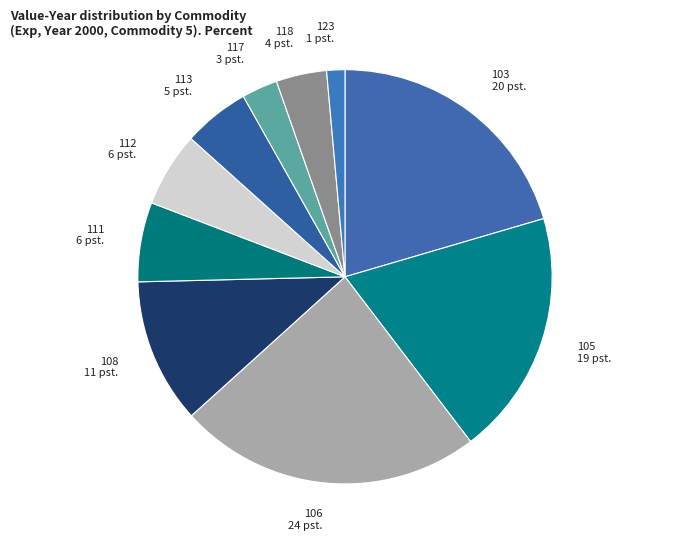

Rank the categories by value from highest to lowest.

106, 103, 105, 108, 111, 112, 113, 118, 117, 123